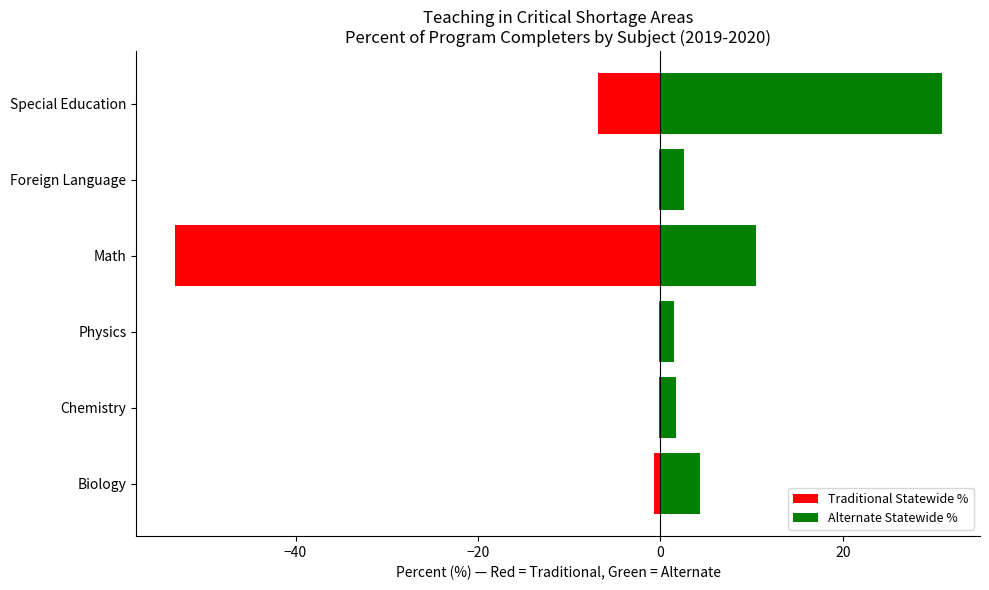

What is the difference between the maximum and minimum values in the Alternate Statewide % series?

29.3